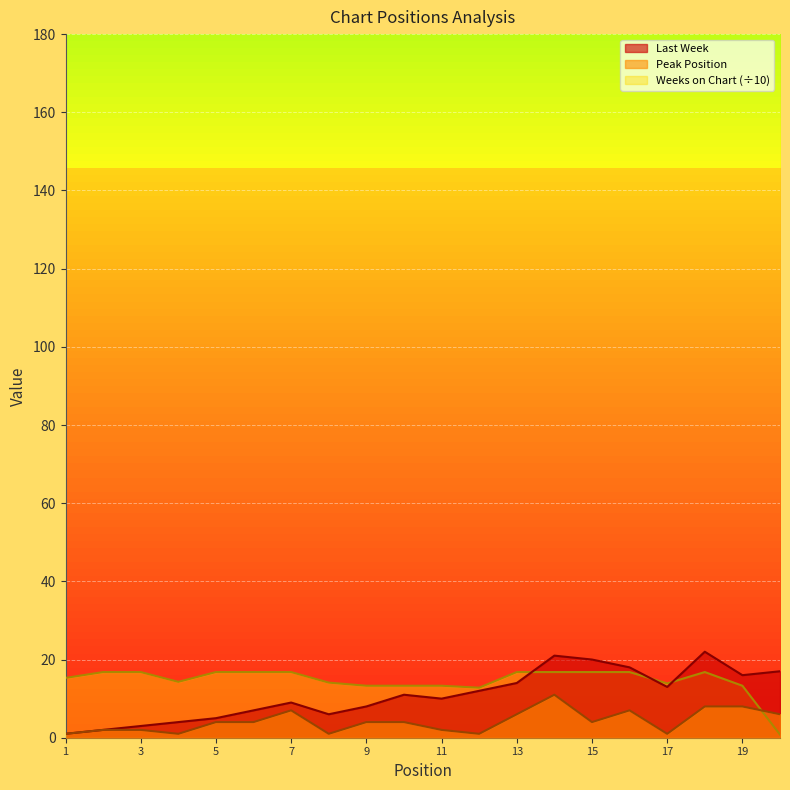

Between which two adjacent categories do Weeks on Chart and Peak Position first intersect?

19 and 20